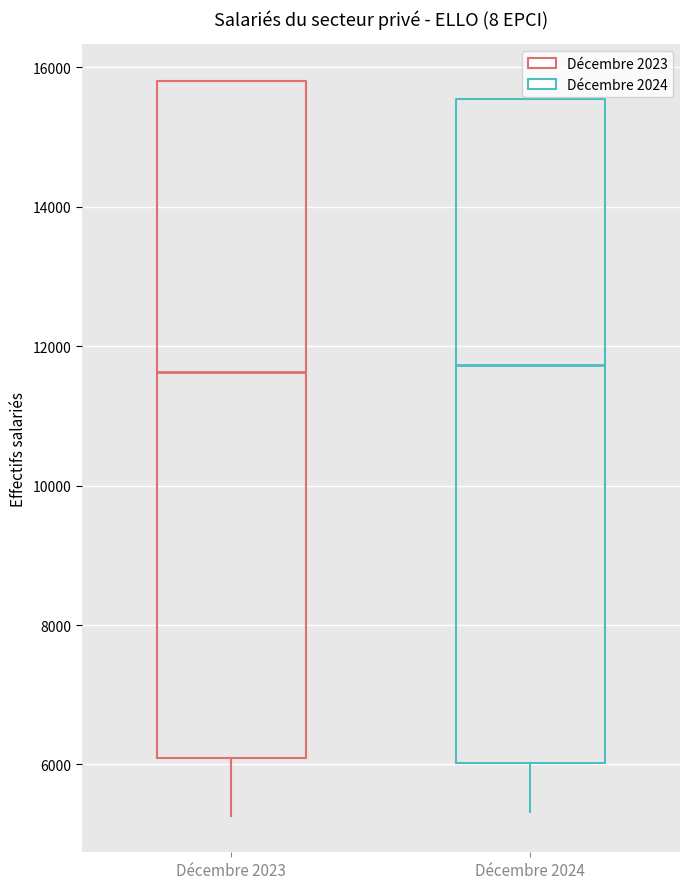

Reading left to right, transcribe this box plot: for each box, give where its median line is, the range the box spans, and where its two whiskers end, as read against the y-axis. The values are not printed on the chart, so give them approximately, as read against the axis.

Décembre 2023: median 11600, box 6000 to 15800, whiskers 5200 to 15800
Décembre 2024: median 11800, box 6000 to 15600, whiskers 5400 to 15600